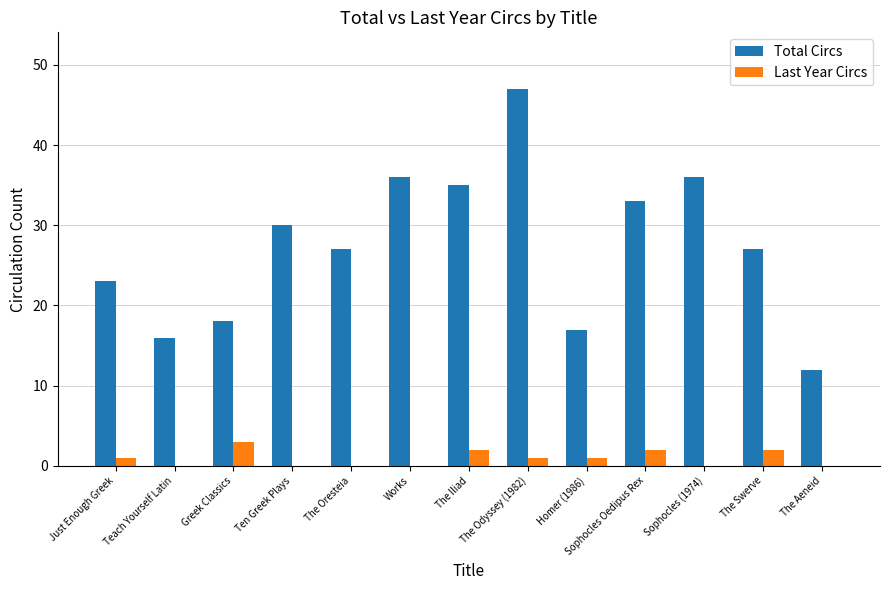

What is the maximum value shown in the chart?

47